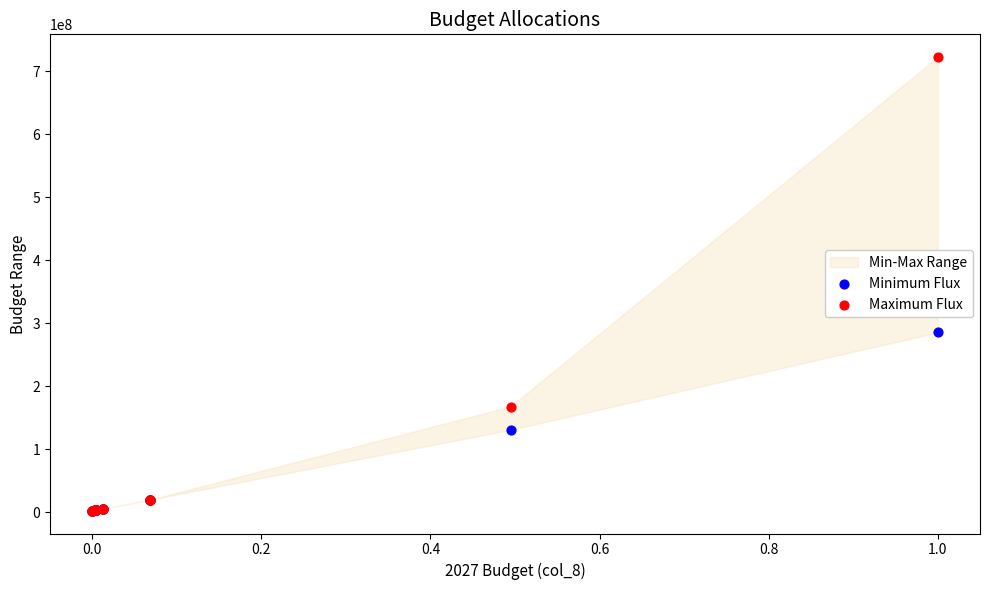

In the Maximum Flux series, what Y value is closest to 362461331?

167971047.0